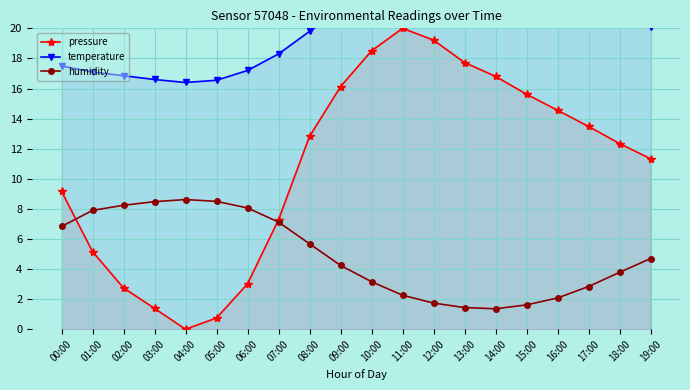

What is the approximate value of temperature at 09:00?

21.2